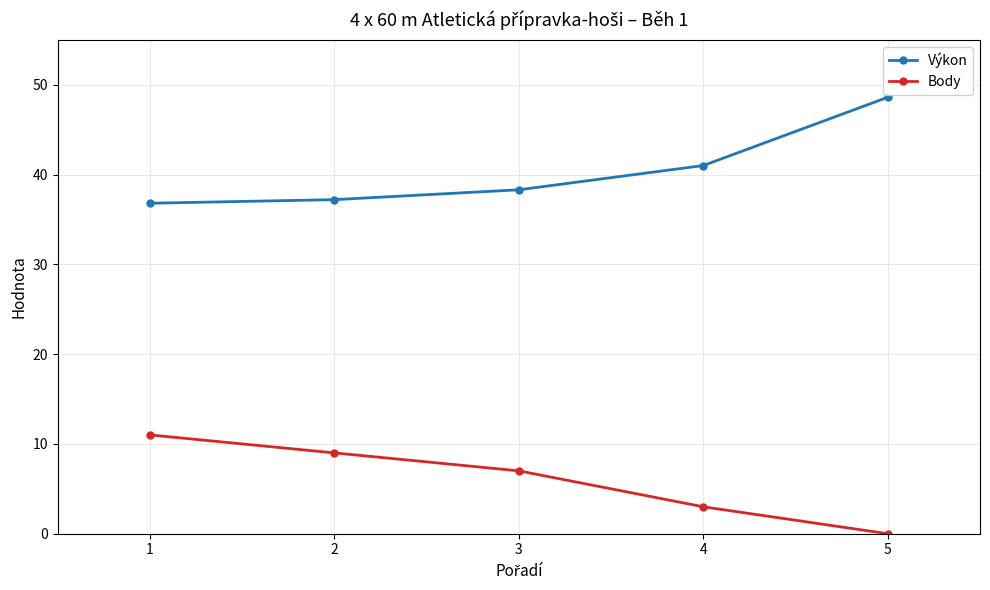

Reading left to right, transcribe all the data shown in this chart.

Výkon: 36.8	37.2	38.3	41.0	48.6
Body: 11.0	9.0	7.0	3.0	0.0